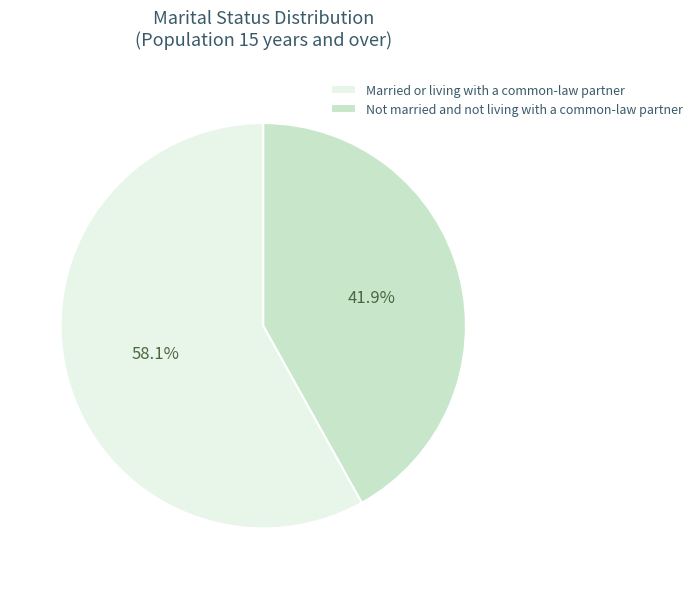

Combined, what portion of the pie is Married or living with a common-law partner and Not married and not living with a common-law partner?

100.0%